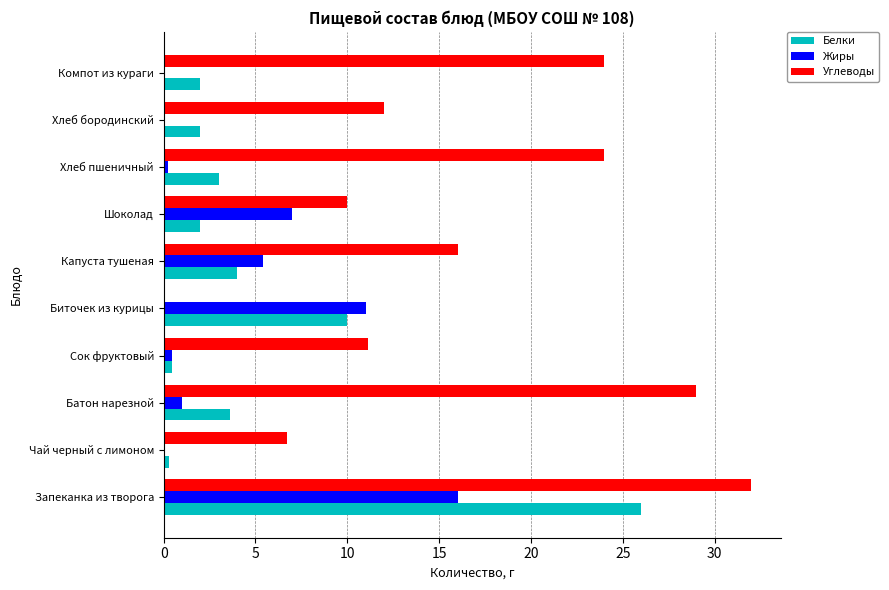

What is the sum of all Белки values?

53.4